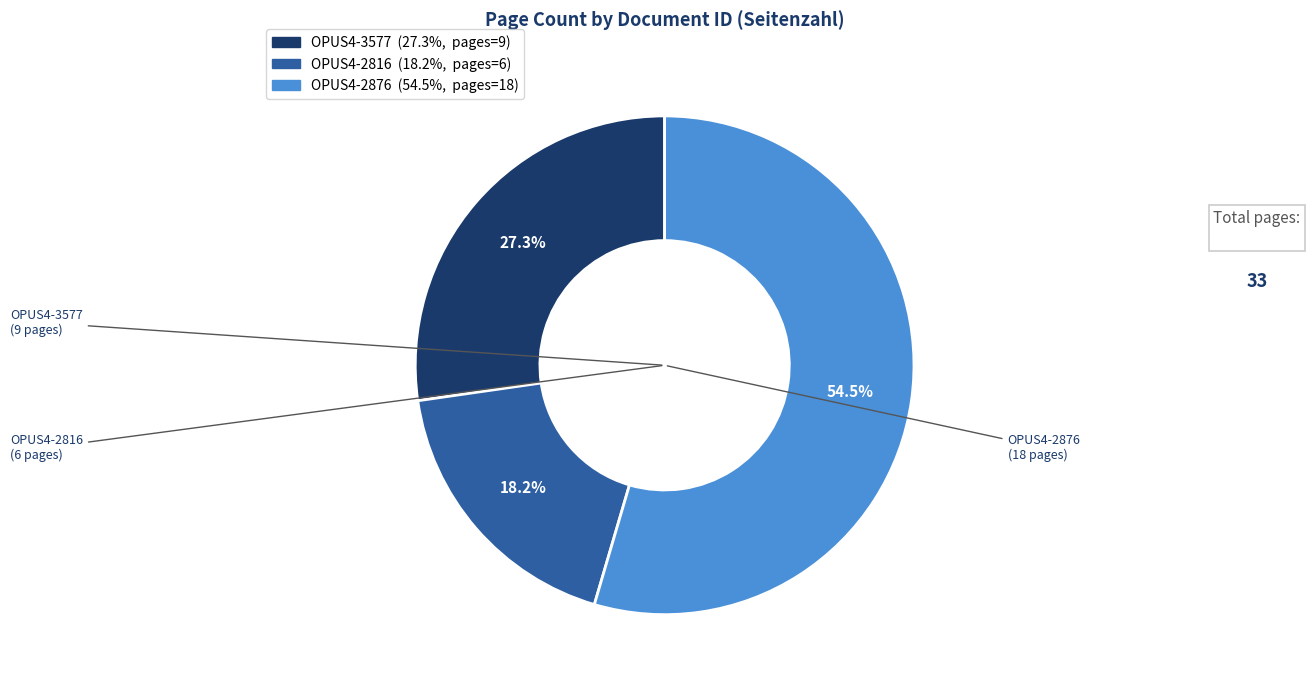

Count the number of slices in the pie.

3